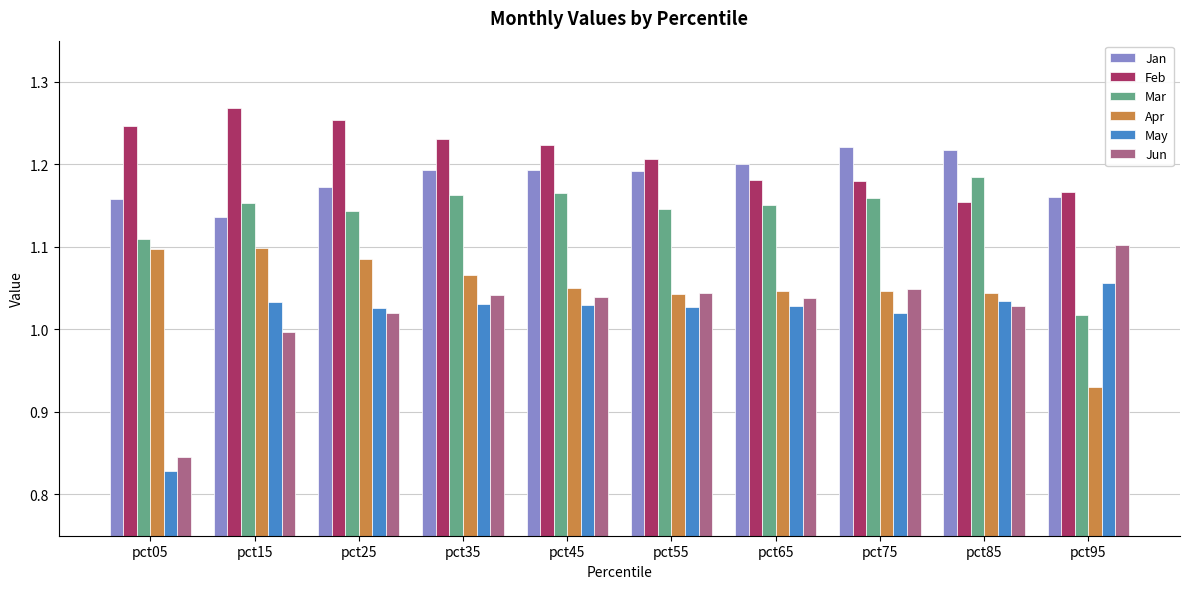

At which label is Jan closest to 1?

pct15